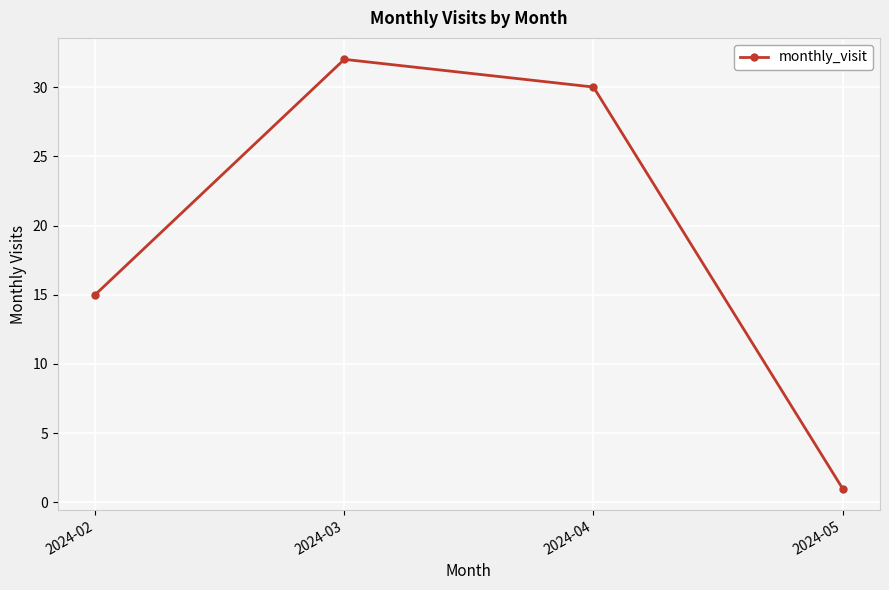

True or false: the data shows 30 at 2024-04.

True